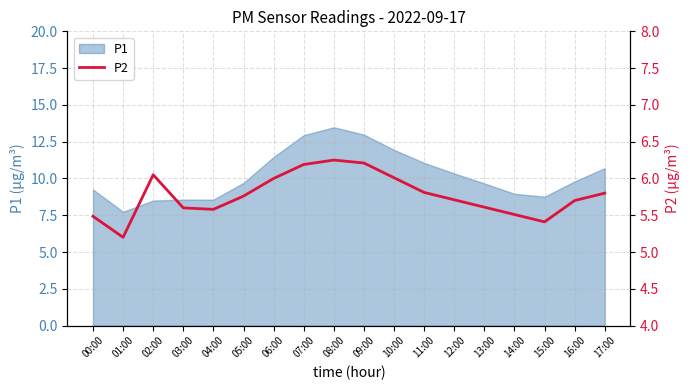

The P1 series shows 8.6 at 03:00. True or false?

True